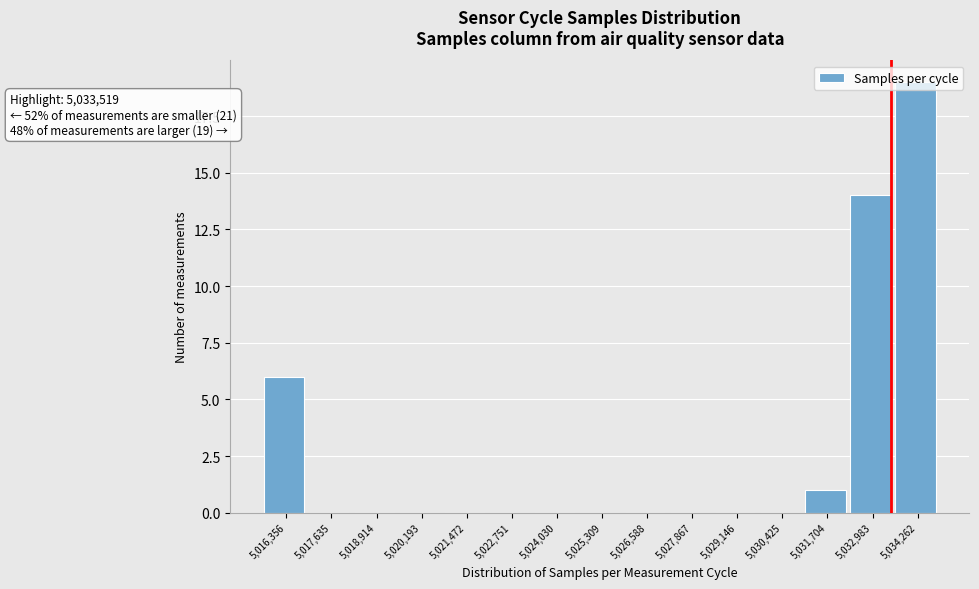

Over which range of the x-axis is the bar tallest?

5033600 to 5035000